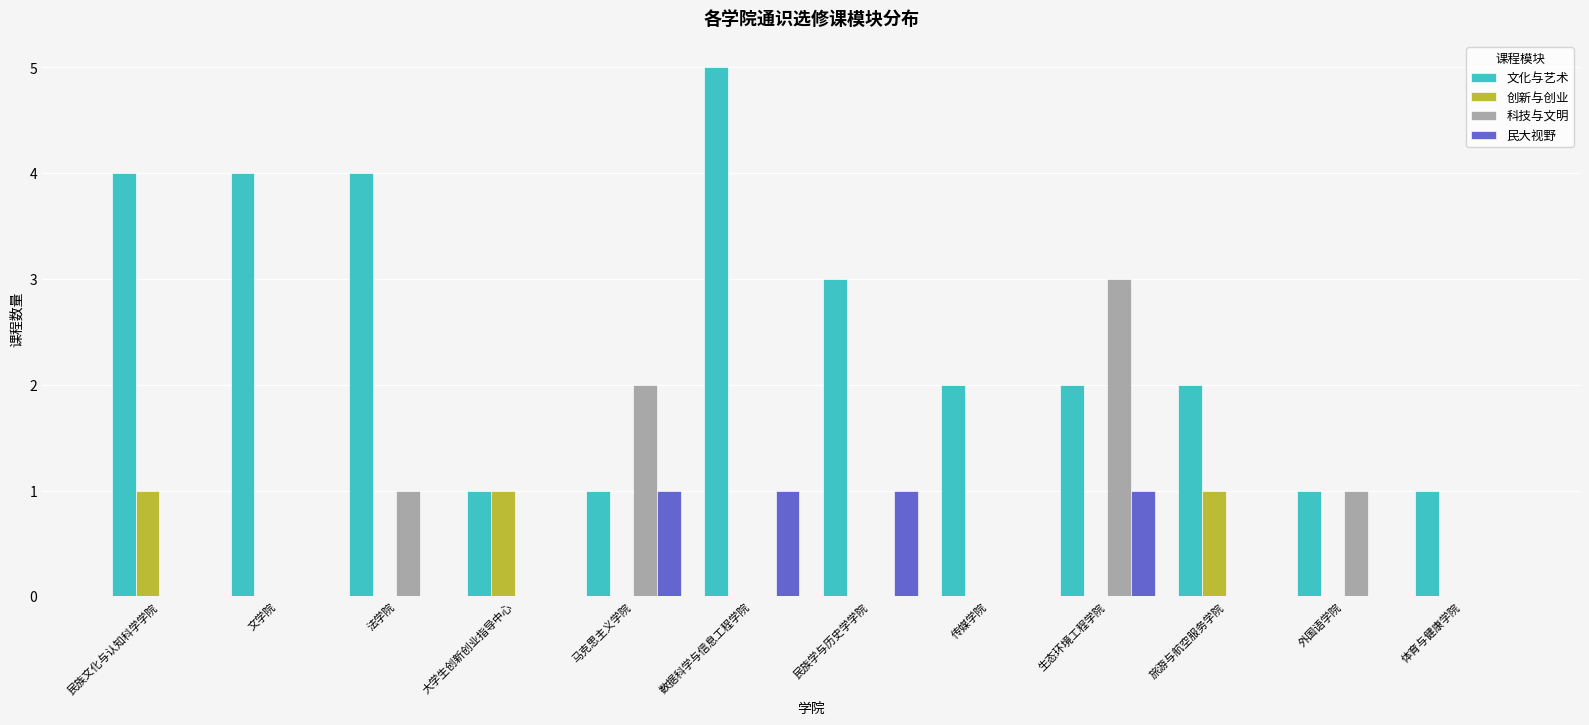

True or false: 科技与文明 has a value of 0 at 大学生创新创业指导中心.

True